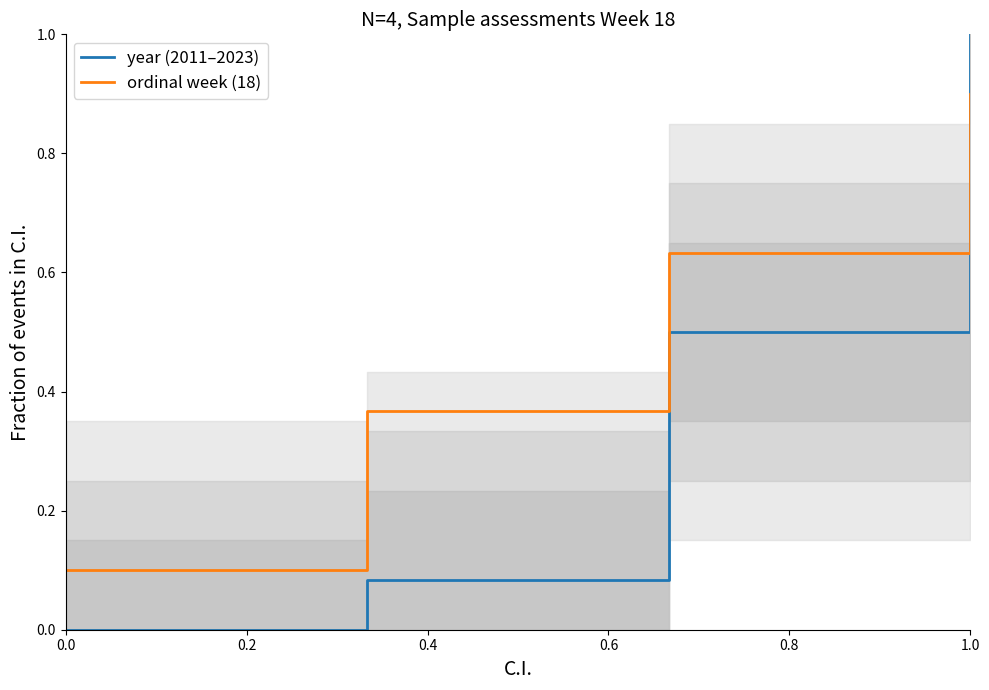

Reading right to left, extract all data points from this chart.

year (2011–2023): 1.0	0.5	0.1	0.0
ordinal week (18): 0.9	0.6	0.4	0.1